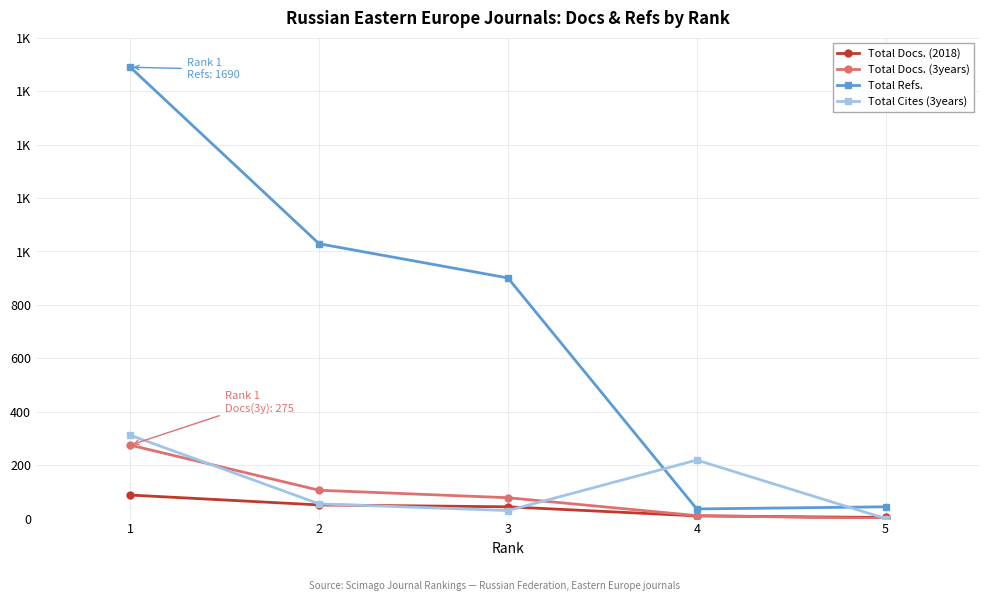

What value does the Total Docs. (3years) series have at 3?

78